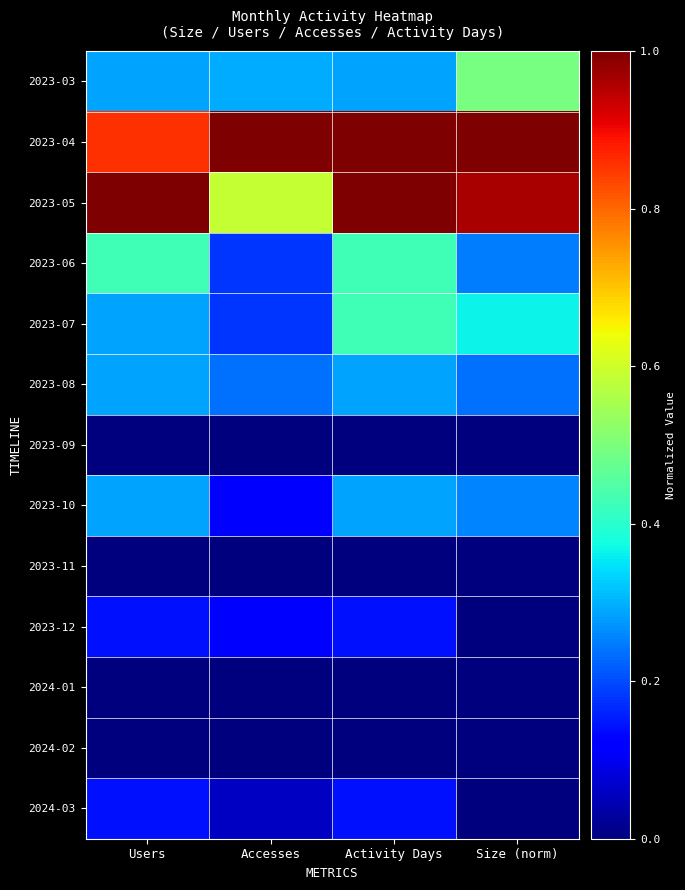

Which has a higher value, Size (norm) or Users?

Size (norm)